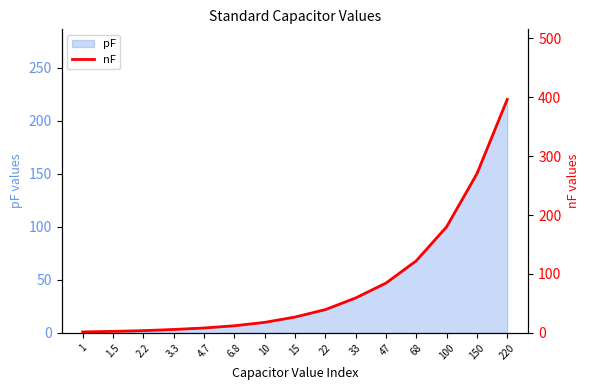

True or false: the data has more than 2 interior local peaks.

False